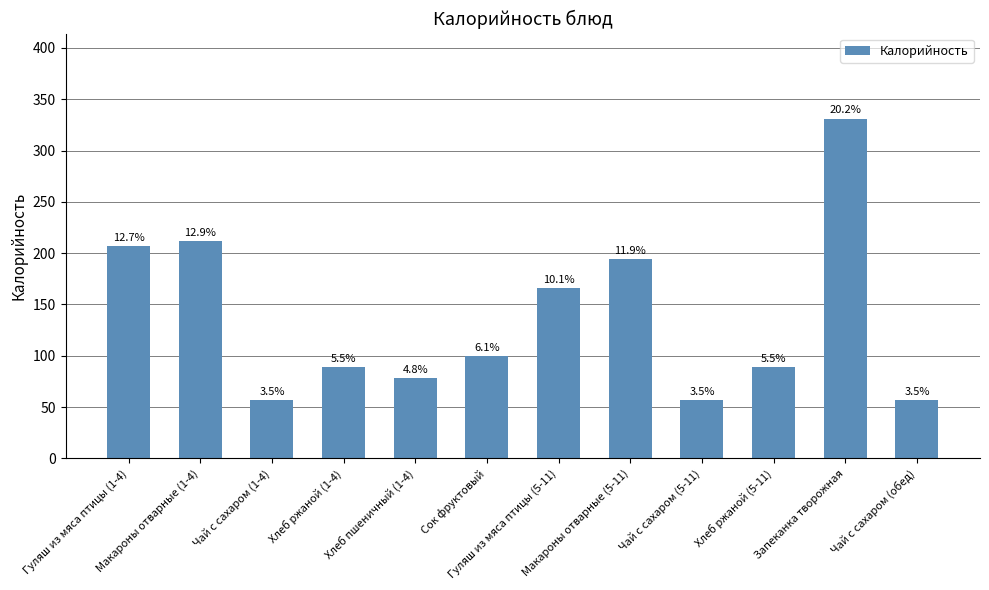

Where does the data first go above 100?

Гуляш из мяса птицы (1-4)